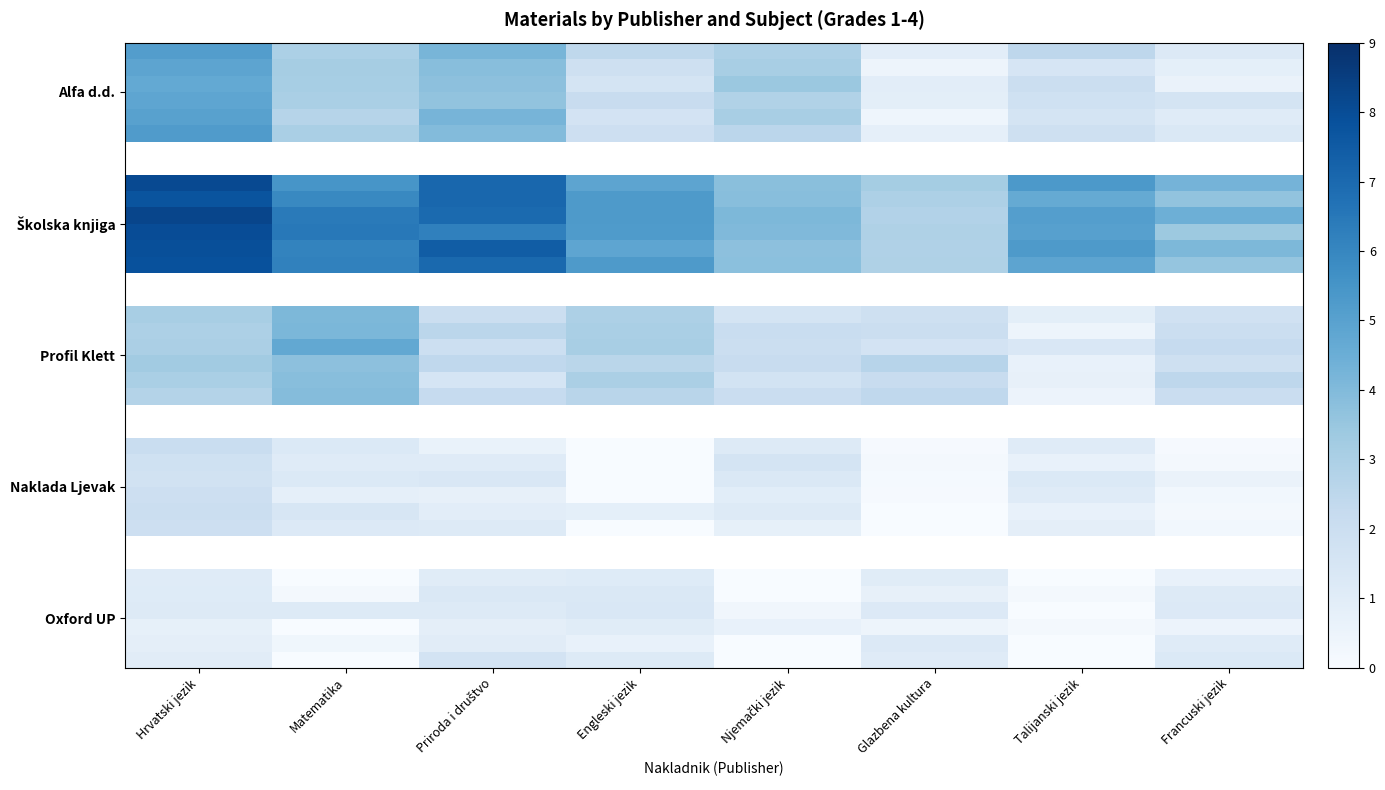

Count the number of categories in the chart.

8